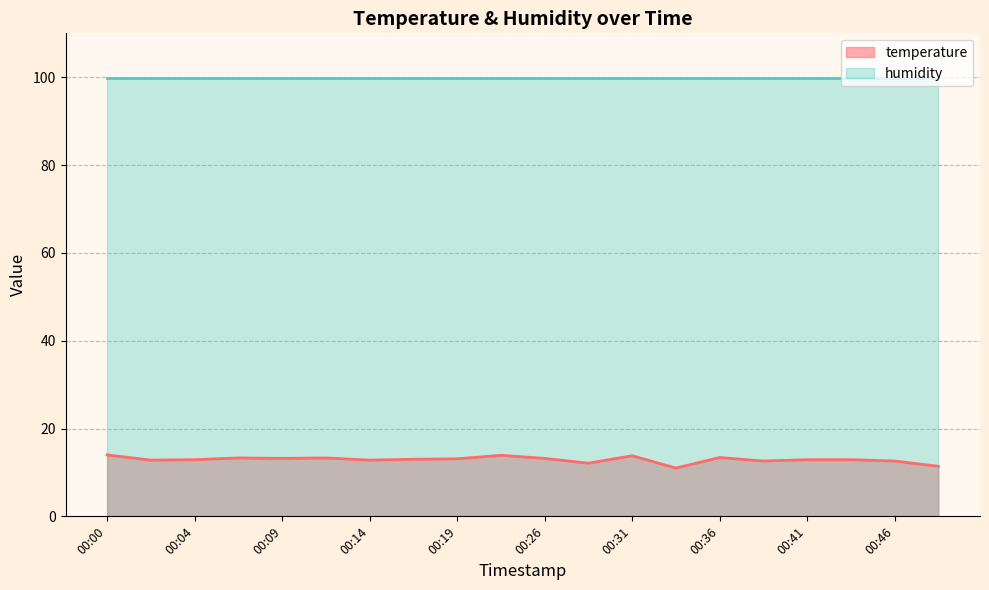

Count the number of values greater than 13.

9